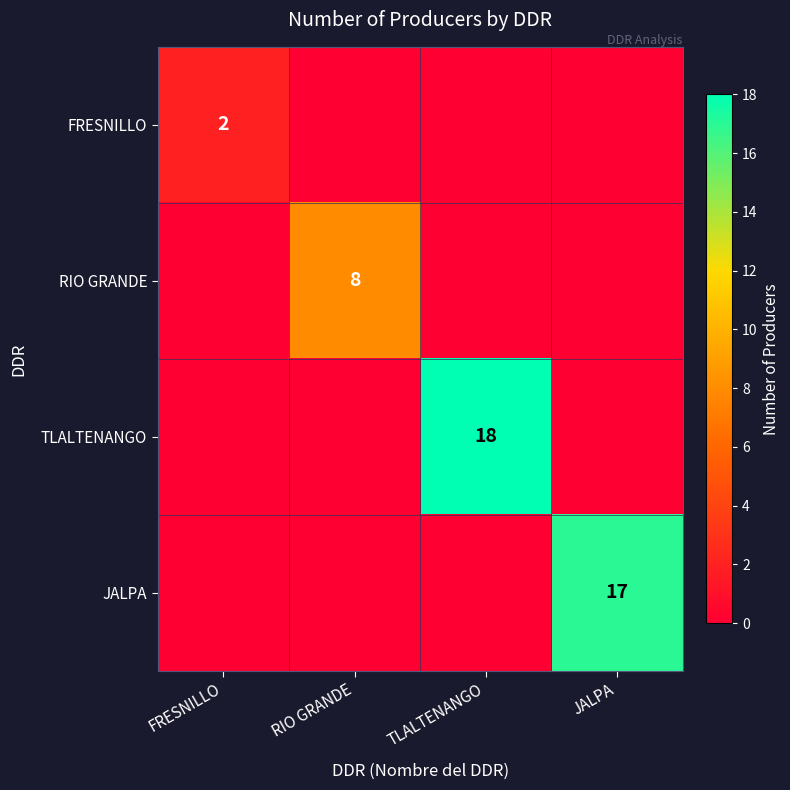

What is the greatest value displayed?

18